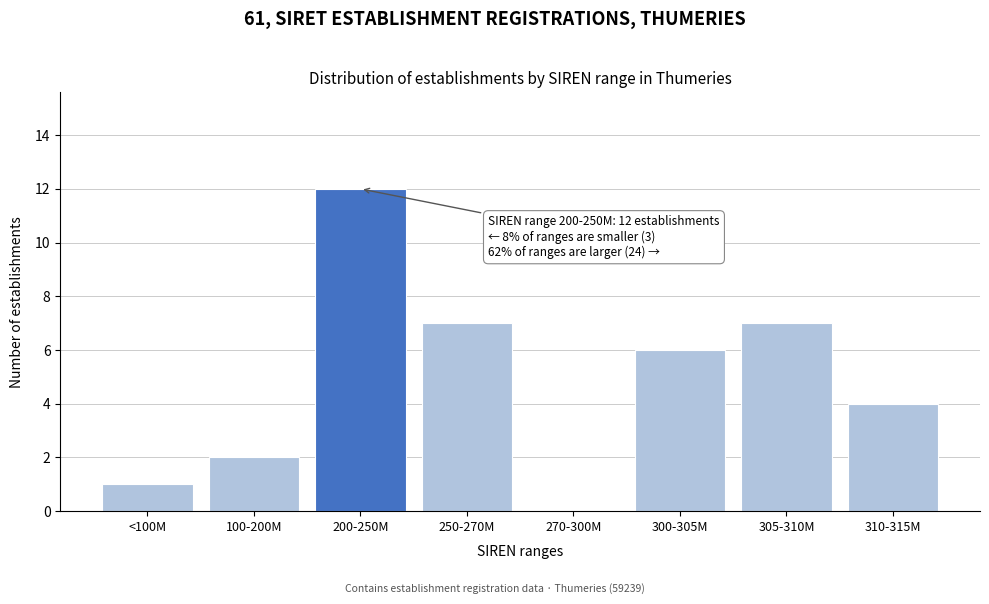

Reading right to left, list all the values displayed in this chart.

310-315M=4	305-310M=7	300-305M=6	270-300M=0	250-270M=7	200-250M=12	100-200M=2	<100M=1